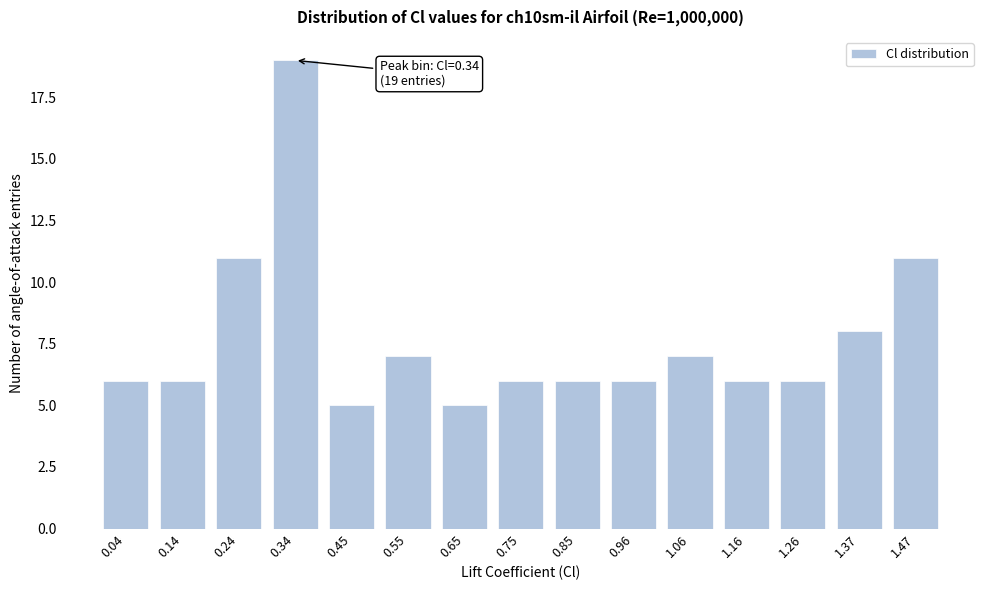

Reading right to left, what are all the values shown in this chart?

1.47=11	1.37=8	1.26=6	1.16=6	1.06=7	0.96=6	0.85=6	0.75=6	0.65=5	0.55=7	0.45=5	0.34=19	0.24=11	0.14=6	0.04=6